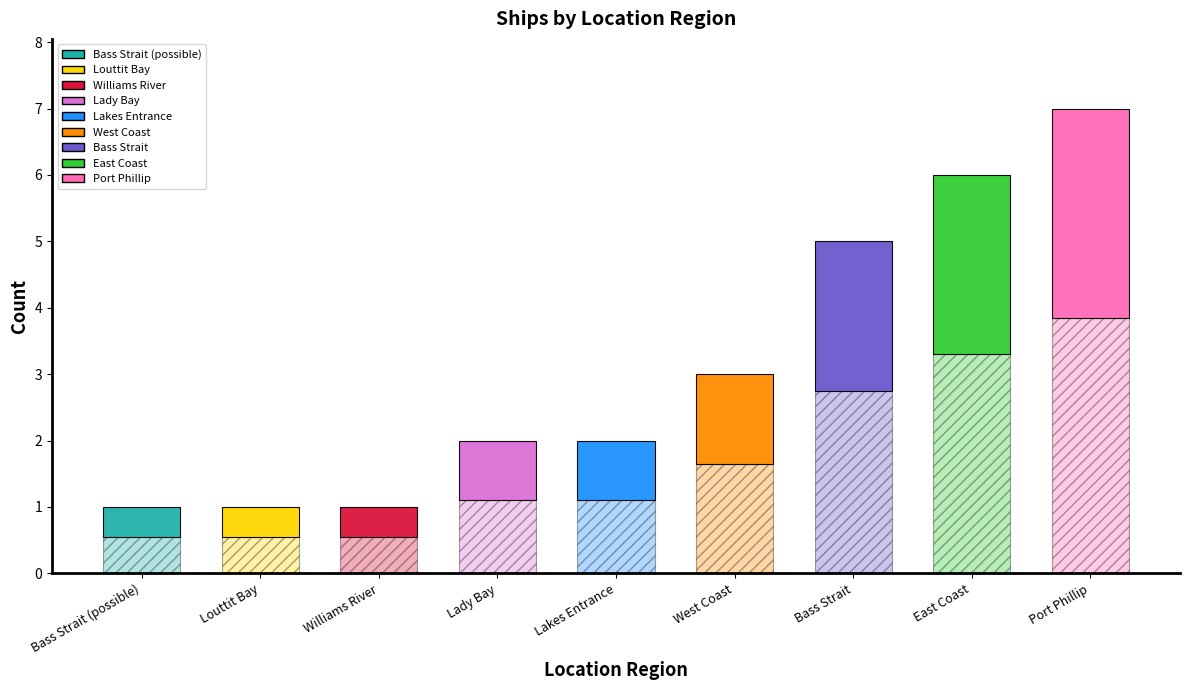

Does the chart contain stacked bars?

No